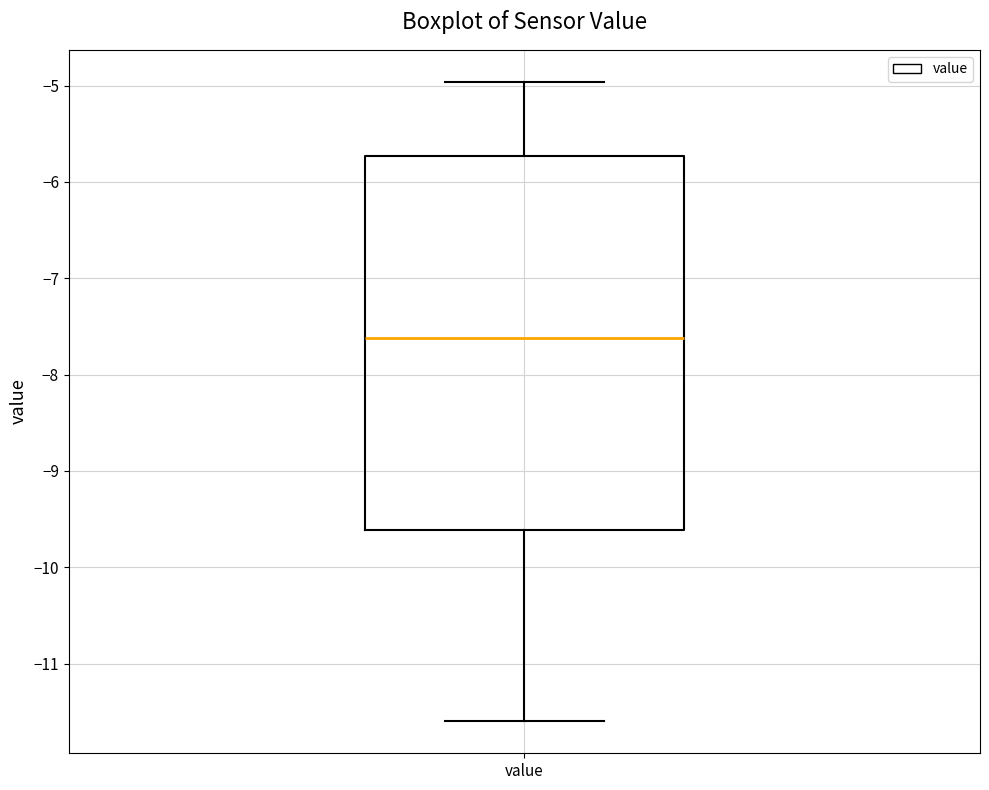

Where does the lower whisker of the box for value end on the y-axis? The values are not printed on the chart, so give them approximately, as read against the axis.

-11.6